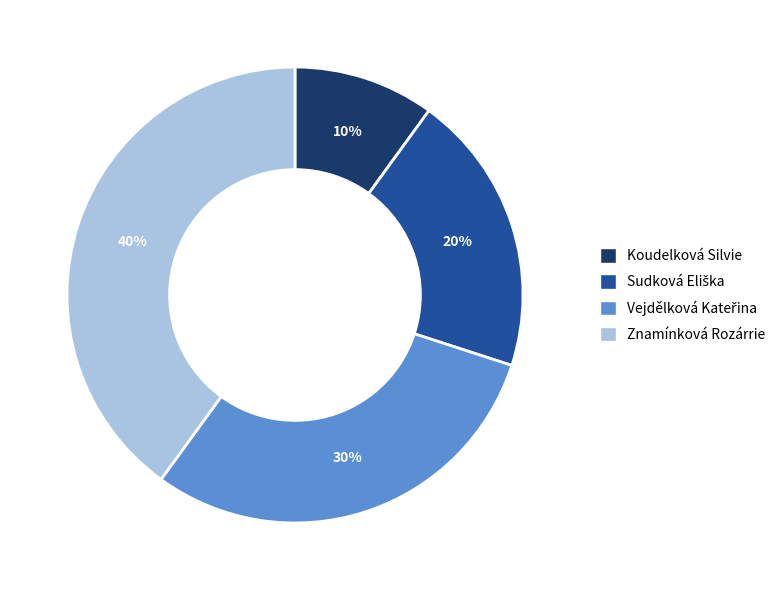

To the nearest percent, what percentage of the pie is Znamínková Rozárrie?

40%